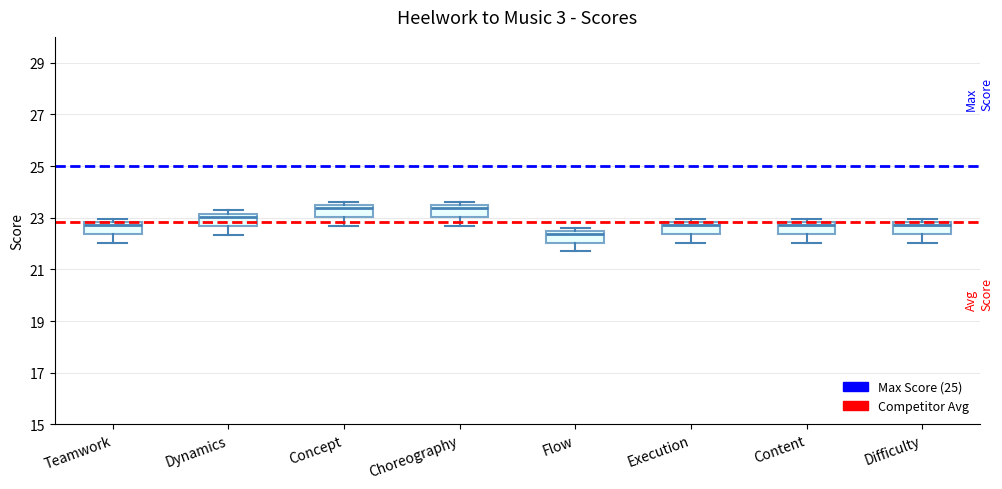

Reading left to right, read every box against the y-axis: the position of its median line, the range the box covers, and the ends of its whiskers. The values are not printed on the chart, so give them approximately, as read against the axis.

Teamwork: median 22.8 (just below the box's upper edge), box 22.4 to 22.8, whiskers 22.0 to 23.0
Dynamics: median 23.0, box 22.6 to 23.2, whiskers 22.4 to 23.2 (just above the box's upper edge)
Concept: median 23.4 (just below the box's upper edge), box 23.0 to 23.4, whiskers 22.6 to 23.6
Choreography: median 23.4 (just below the box's upper edge), box 23.0 to 23.4, whiskers 22.6 to 23.6
Flow: median 22.4 (just below the box's upper edge), box 22.0 to 22.4, whiskers 21.8 to 22.6
Execution: median 22.8 (just below the box's upper edge), box 22.4 to 22.8, whiskers 22.0 to 23.0
Content: median 22.8 (just below the box's upper edge), box 22.4 to 22.8, whiskers 22.0 to 23.0
Difficulty: median 22.8 (just below the box's upper edge), box 22.4 to 22.8, whiskers 22.0 to 23.0